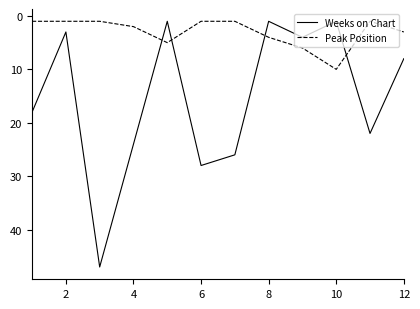

Which series has the largest total across all categories?

Weeks on Chart